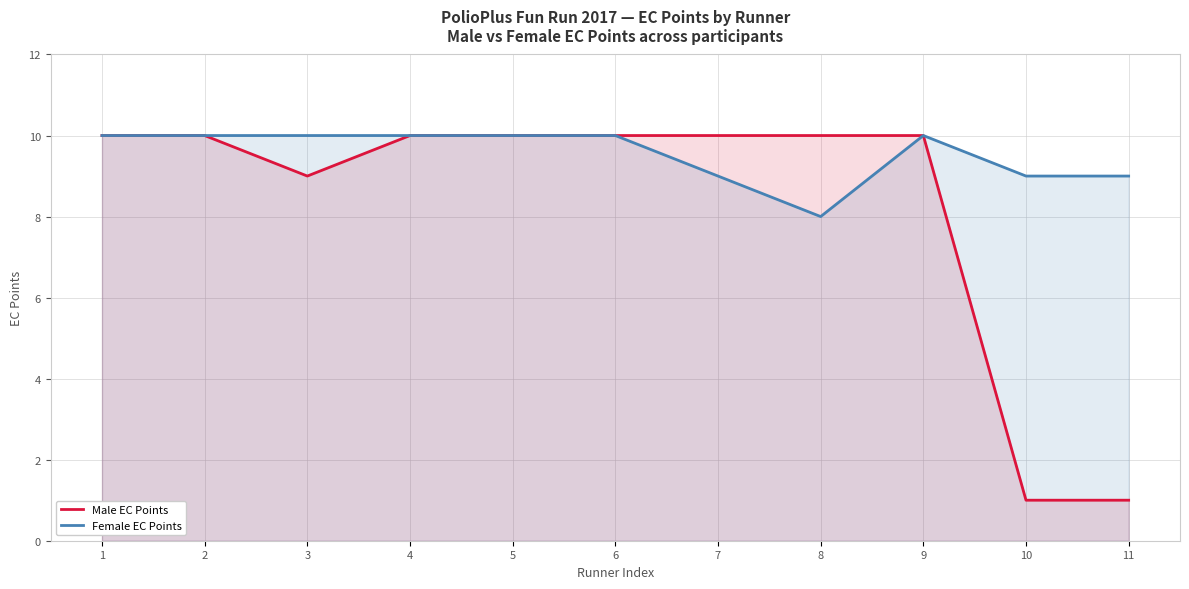

True or false: Female EC Points and Male EC Points cross at least once.

False